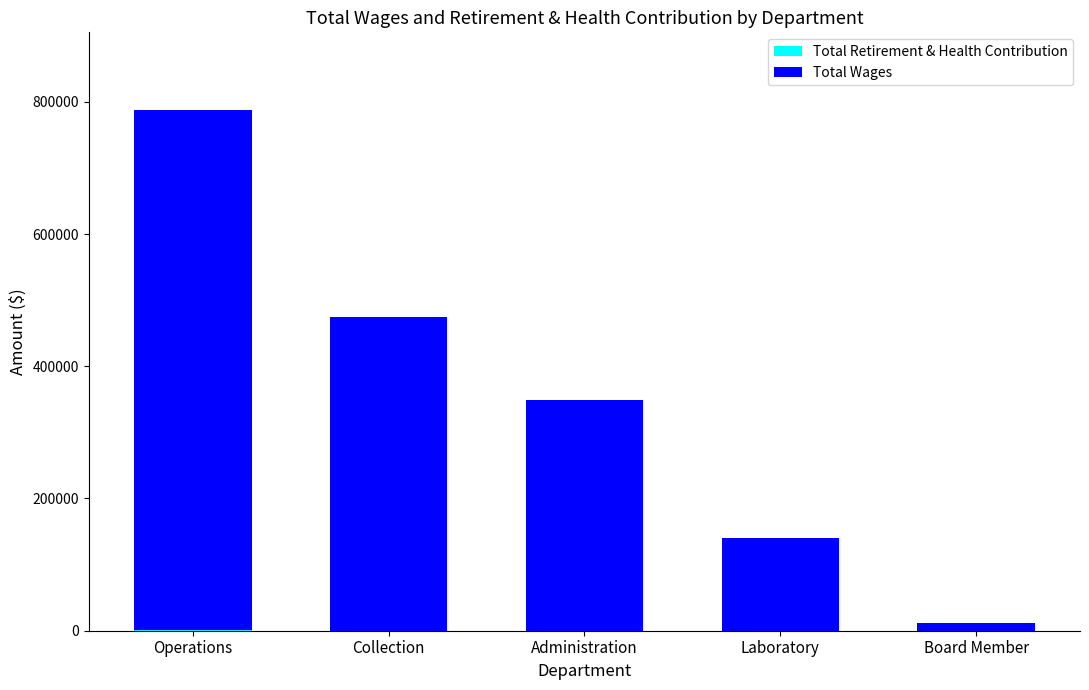

At which category is the sum across all series the highest?

Operations